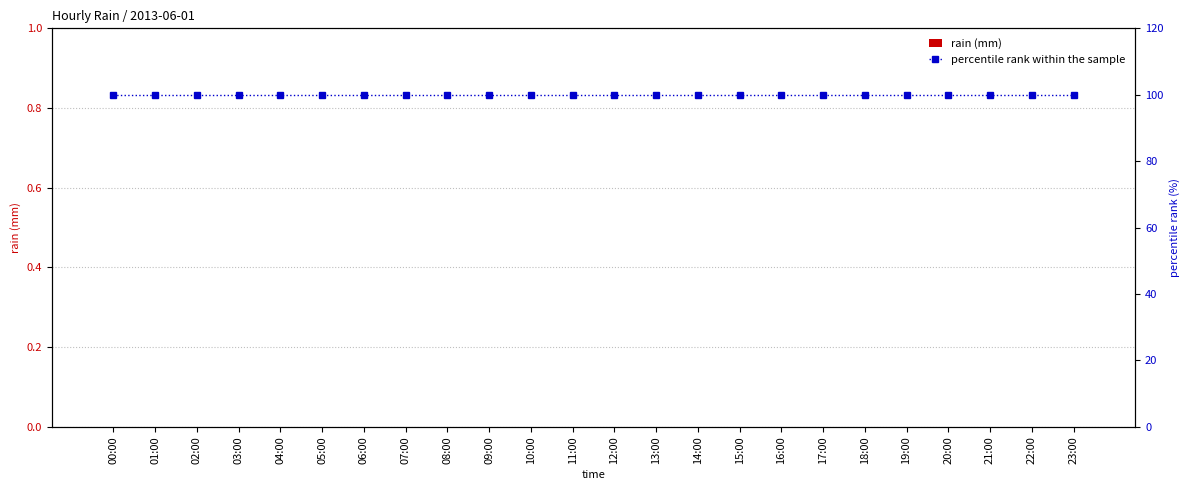

What are all the series names shown in the legend?

rain (mm), percentile rank within the sample